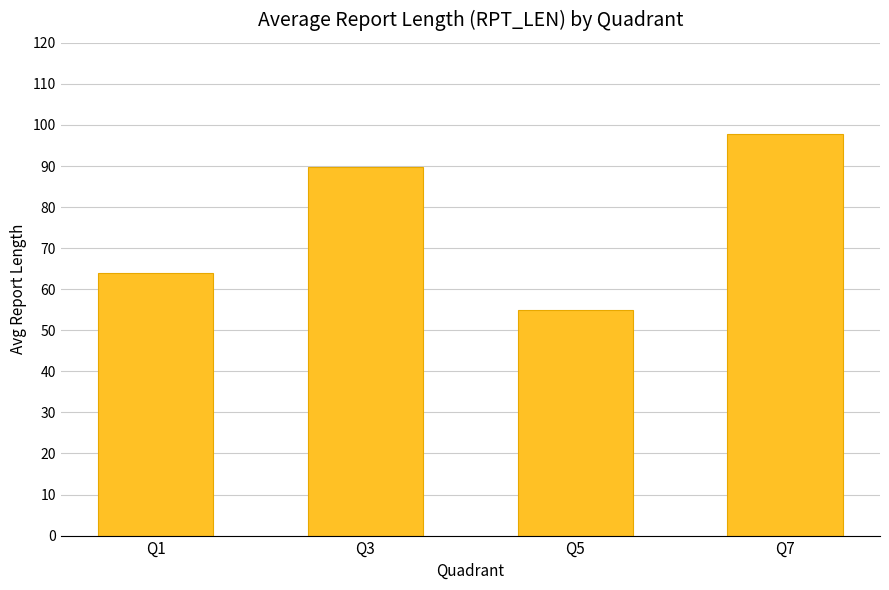

What is the smallest value displayed?

55.0